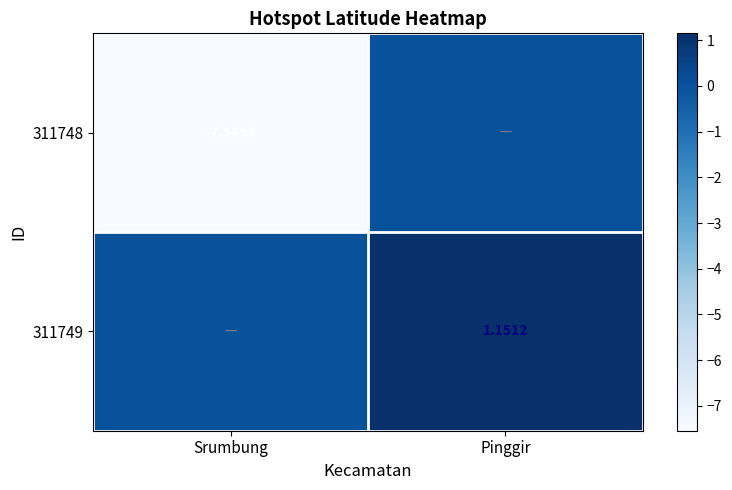

At which category is the sum across all series the highest?

Pinggir